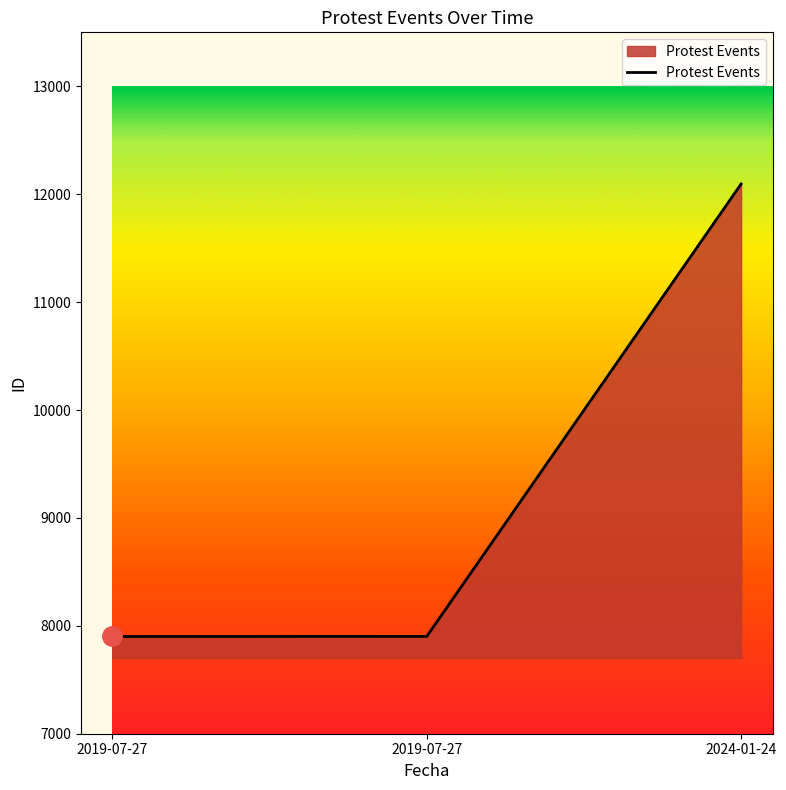

At which category does the chart reach its peak across all series?

2024-01-24